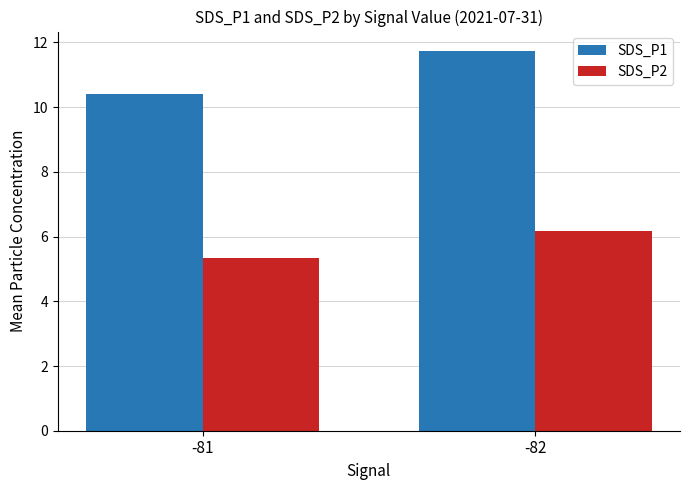

How many series are shown in this chart?

2